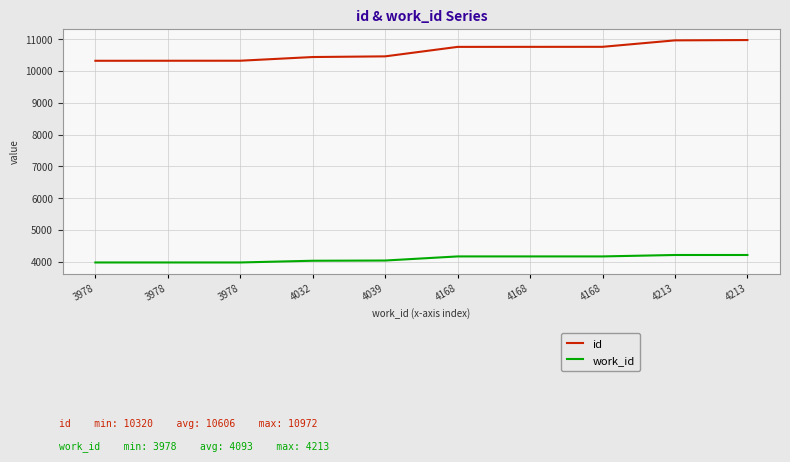

What is the spread (max minus min) of values at 4039?

6420